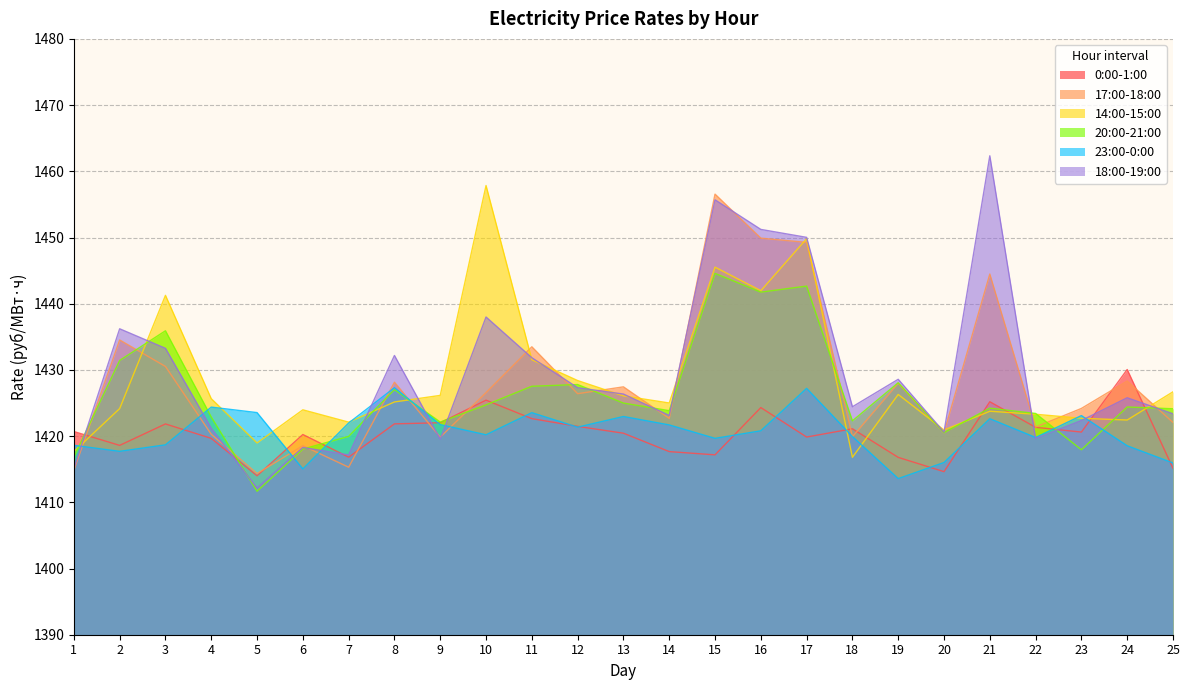

True or false: 14:00-15:00 has a value of 847.2 at 16.

False